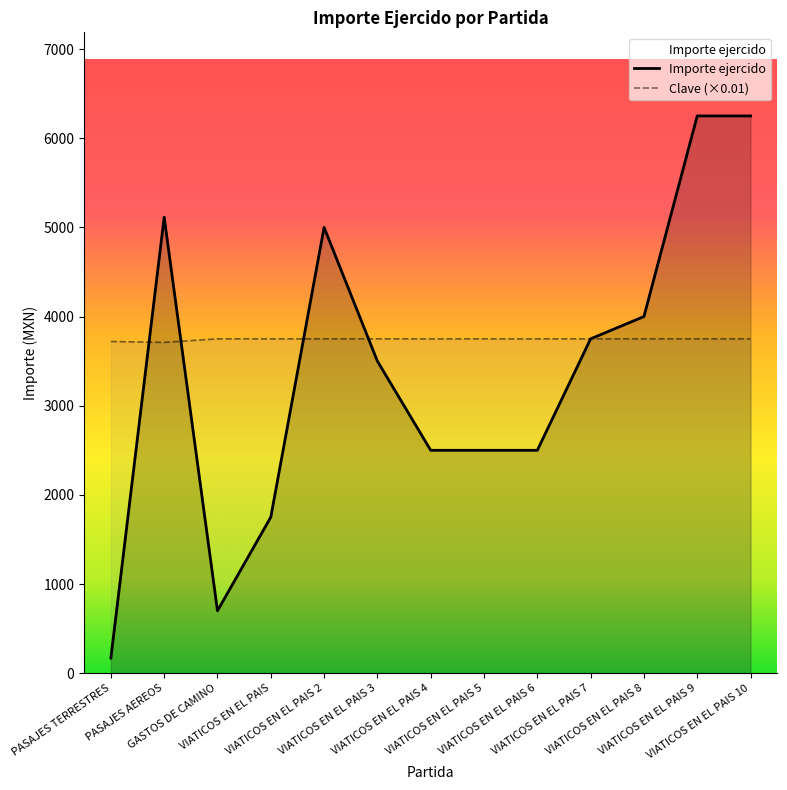

At VIATICOS EN EL PAIS 10, list the series in order from largest to smallest.

Importe ejercido, Clave (×0.01)